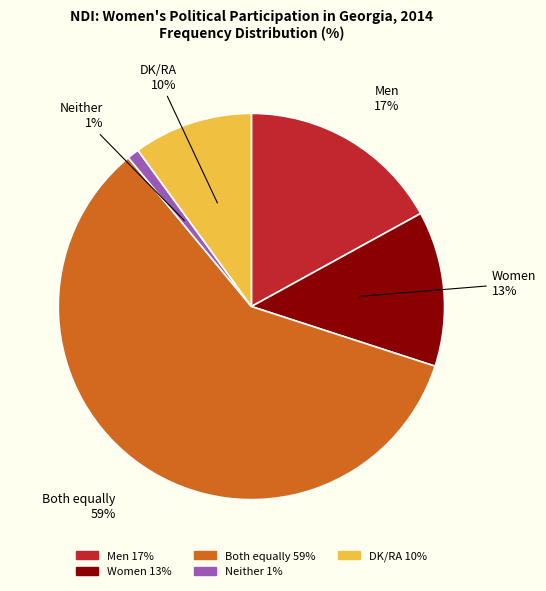

Rank the categories by value from highest to lowest.

Both equally, Men, Women, DK/RA, Neither